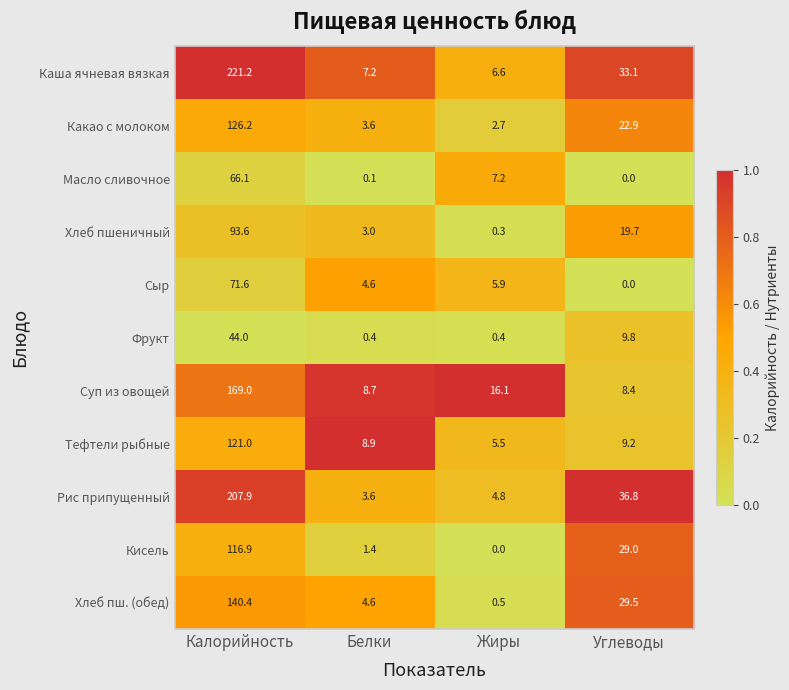

Which series changed the most between Жиры and Углеводы?

Рис припущенный